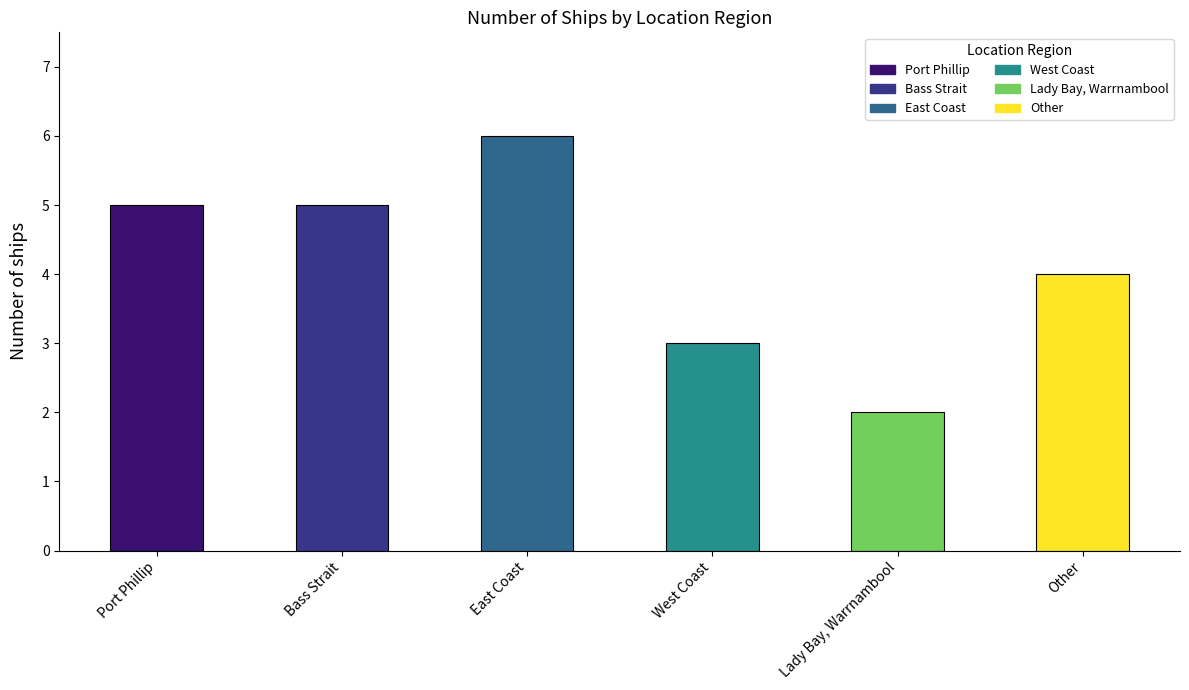

How many bars are there in total?

6